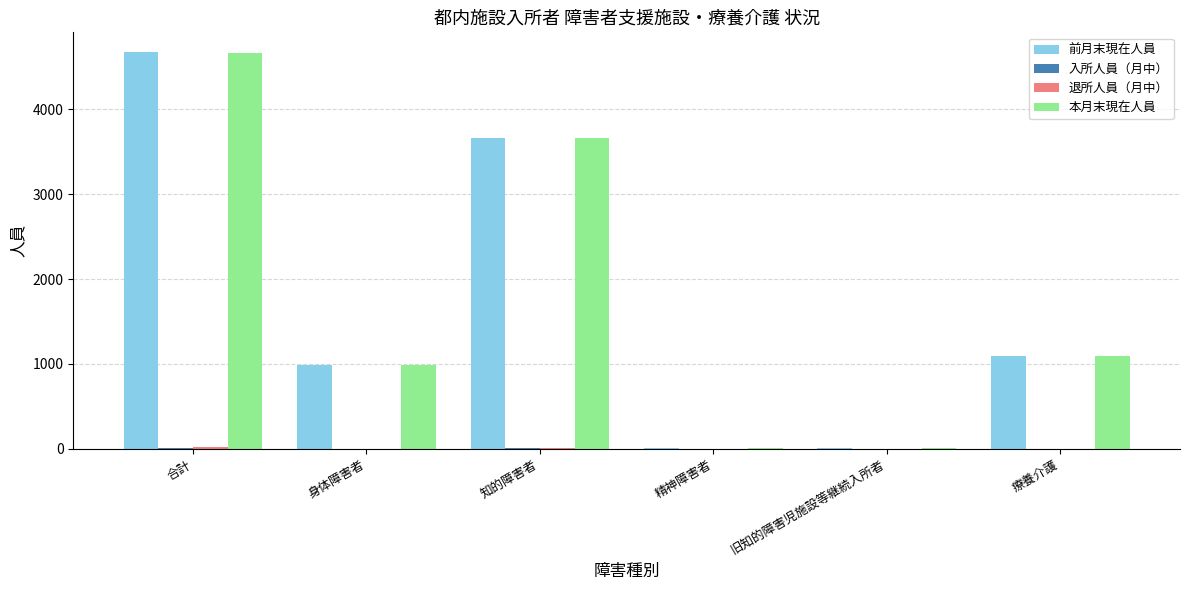

How many series are shown in this chart?

4